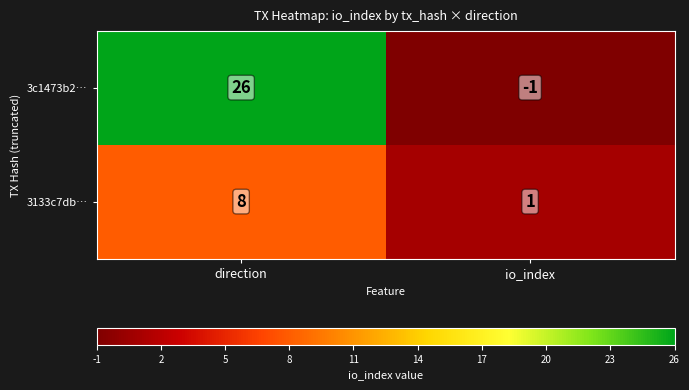

Count the number of data series in this chart.

2